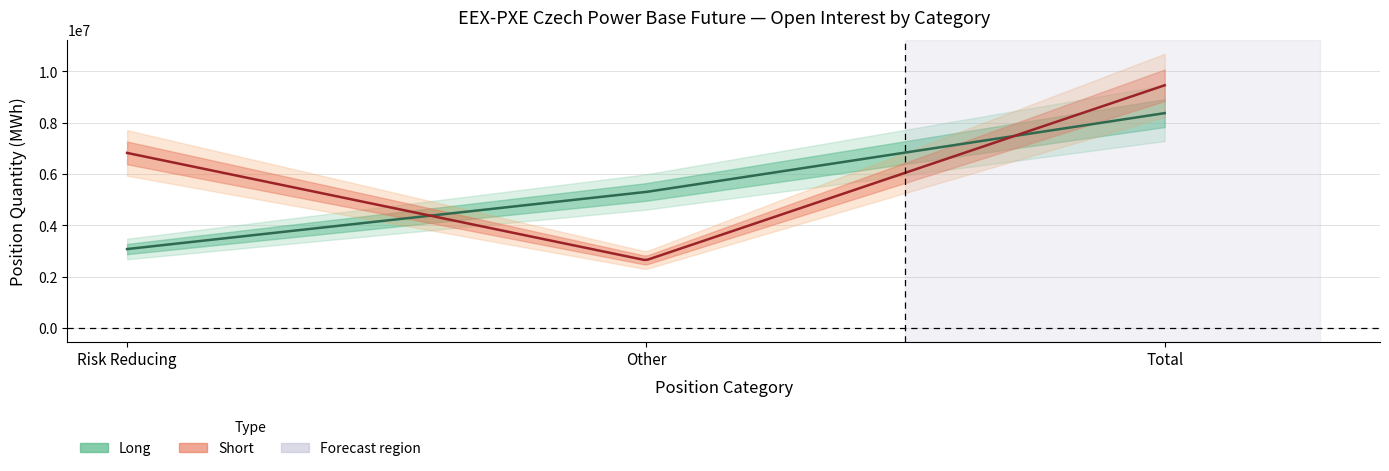

True or false: Long has more than 0 points higher than both neighbors.

False